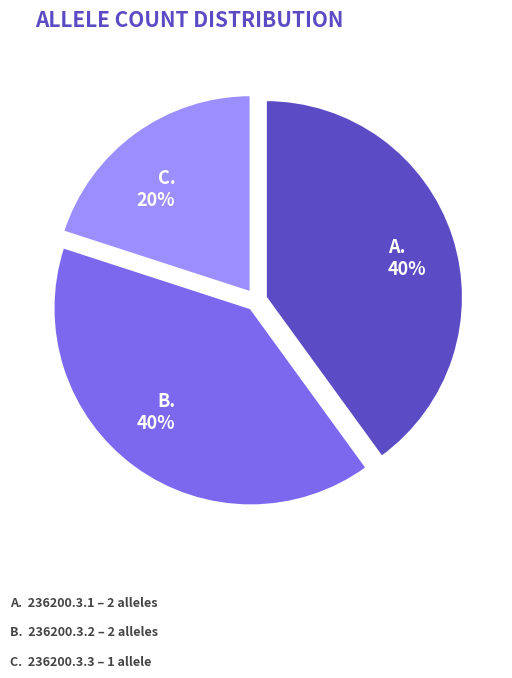

Is there a majority slice in this chart?

No